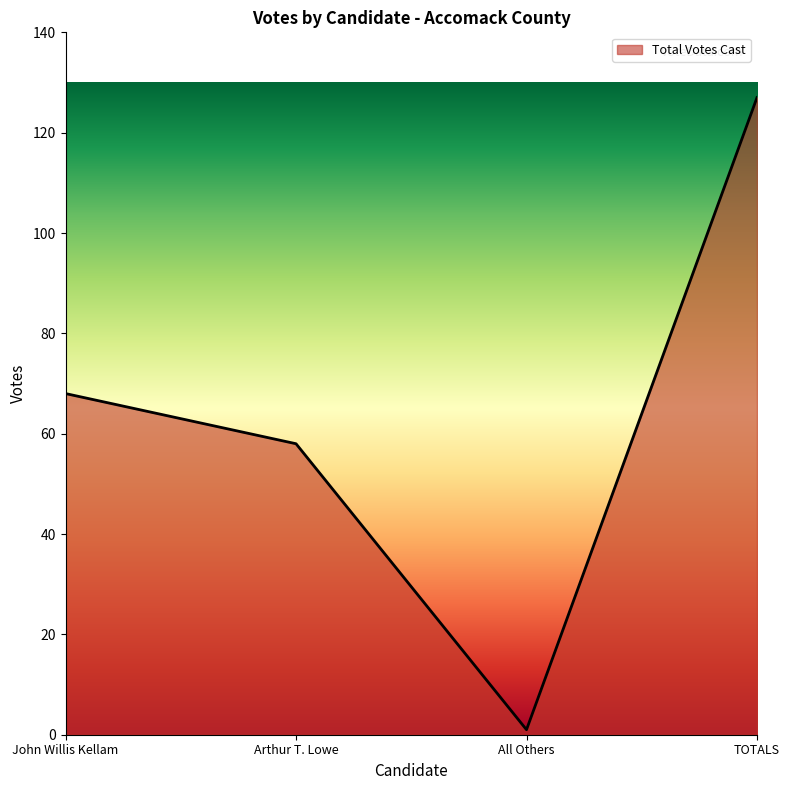

What is the ratio of the value at TOTALS to the value at Arthur T. Lowe?

2.2